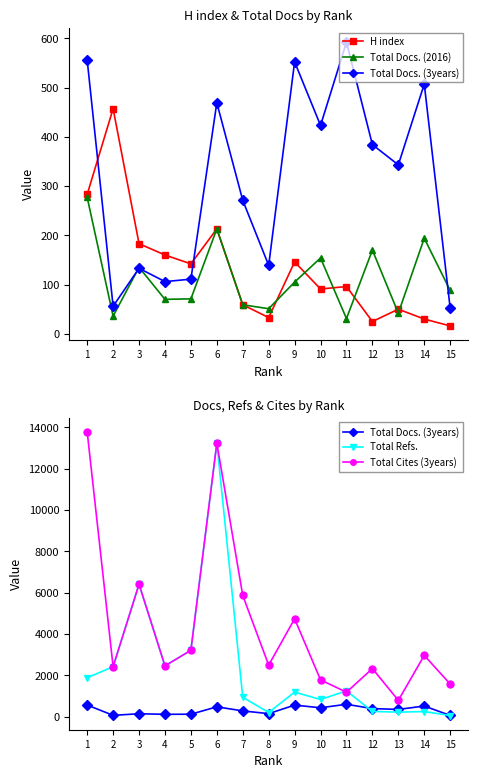

True or false: Total Docs. (2016) has more than 0 interior local peaks.

True